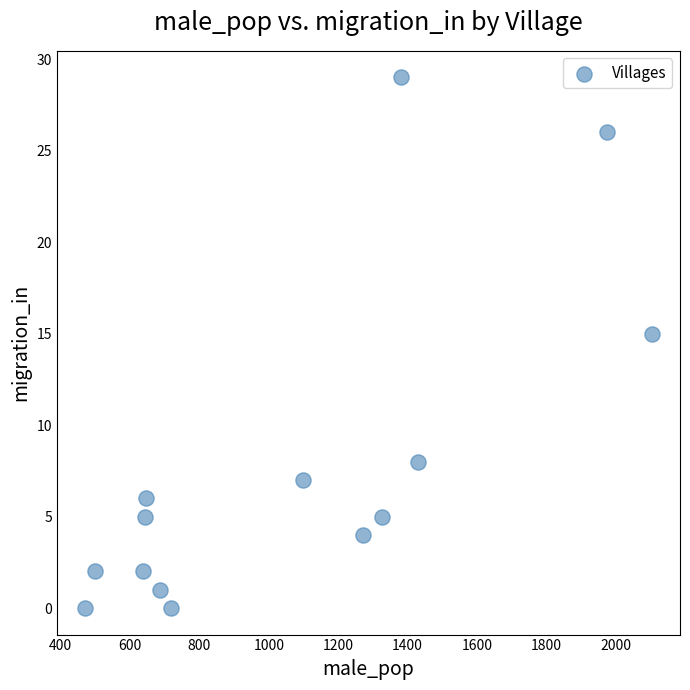

What is the range of X values (max minus min)?

1632